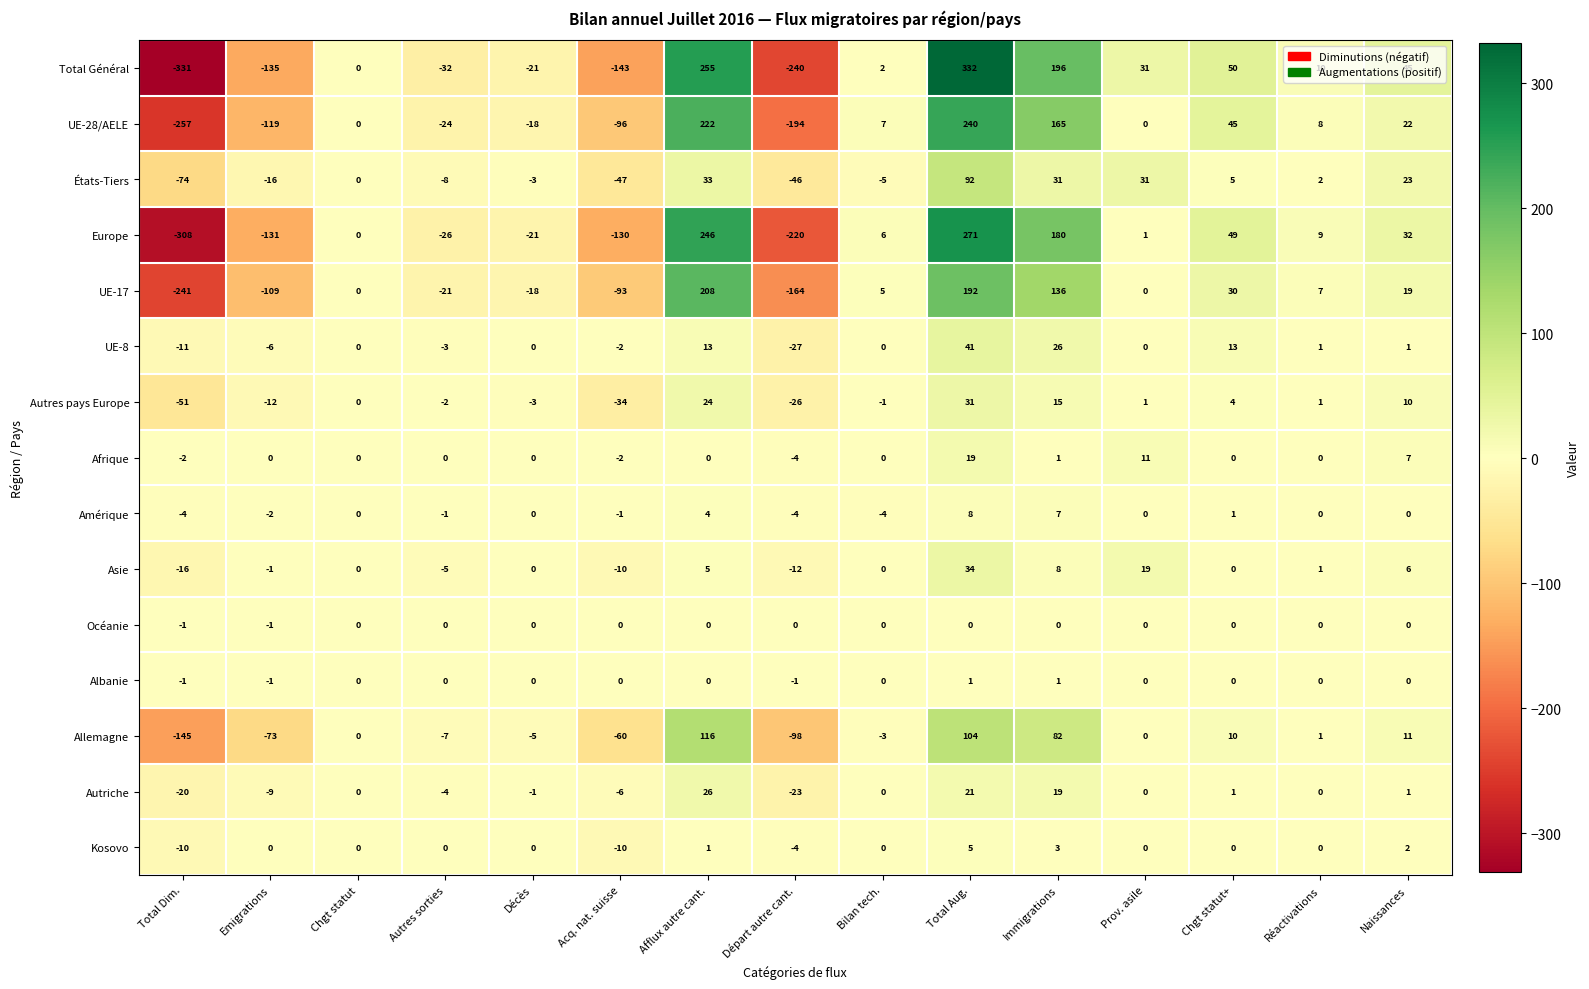

What is the difference between the second highest and second lowest values in the Allemagne series?

202